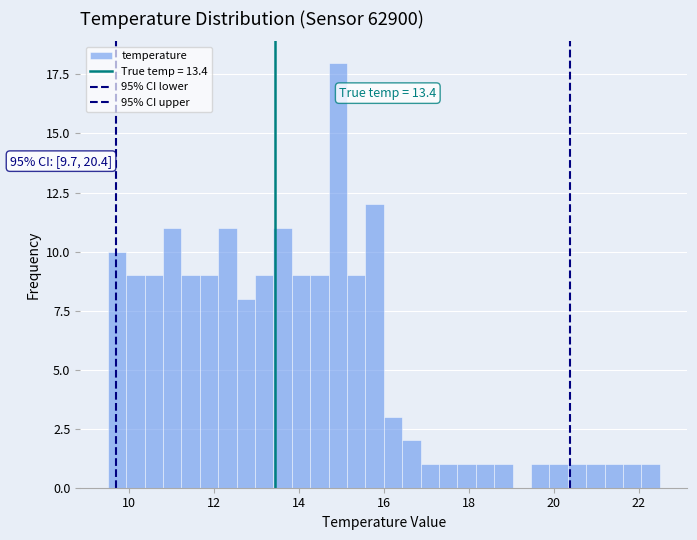

Around what value on the x-axis is the tallest bar? Give the approximate position of its centre, as read against the axis.

15.0